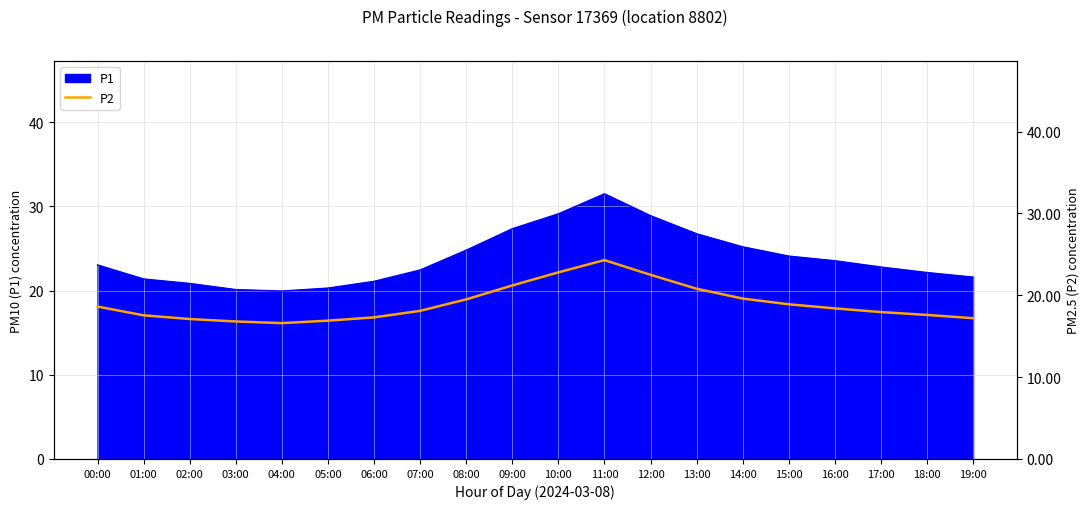

Is it true that P1 equals 31.3 at 03:00?

False